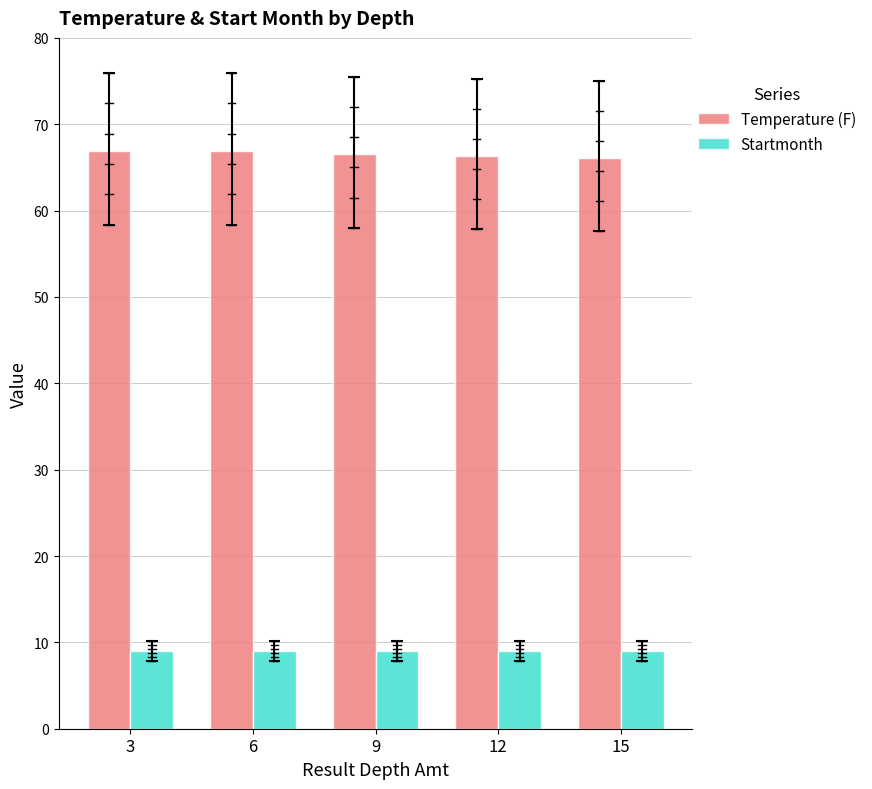

At how many categories does at least one series exceed 43?

5